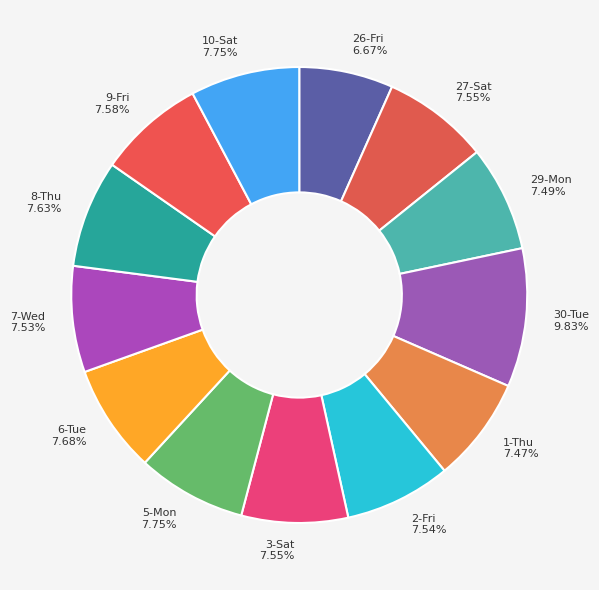

To the nearest percent, what portion does 2-Fri represent?

8%